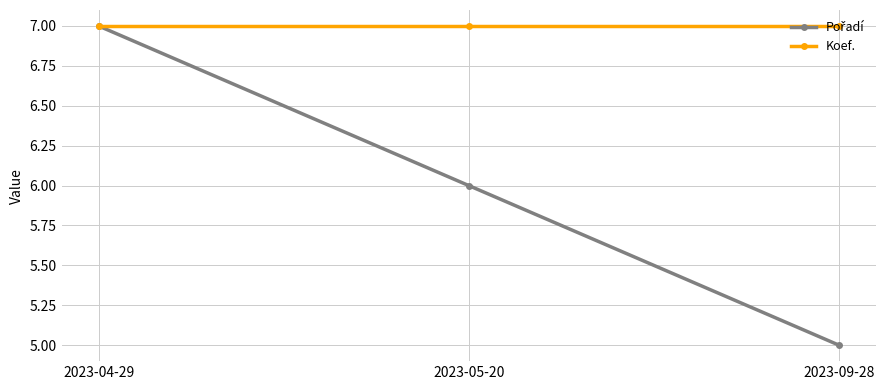

Which series has the largest total across all categories?

Koef.